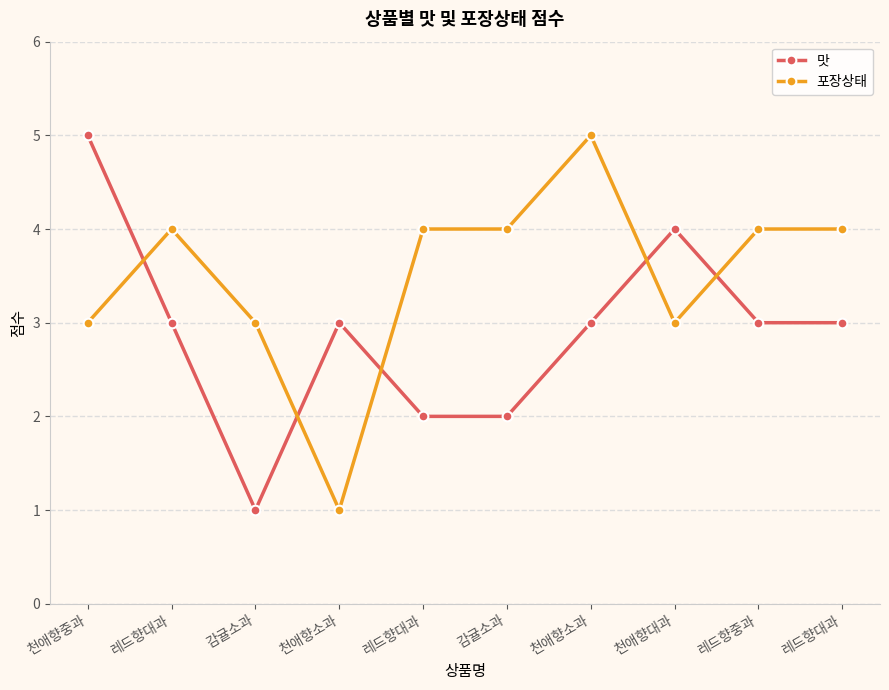

What is the spread (max minus min) of values at 천애향대과?

1